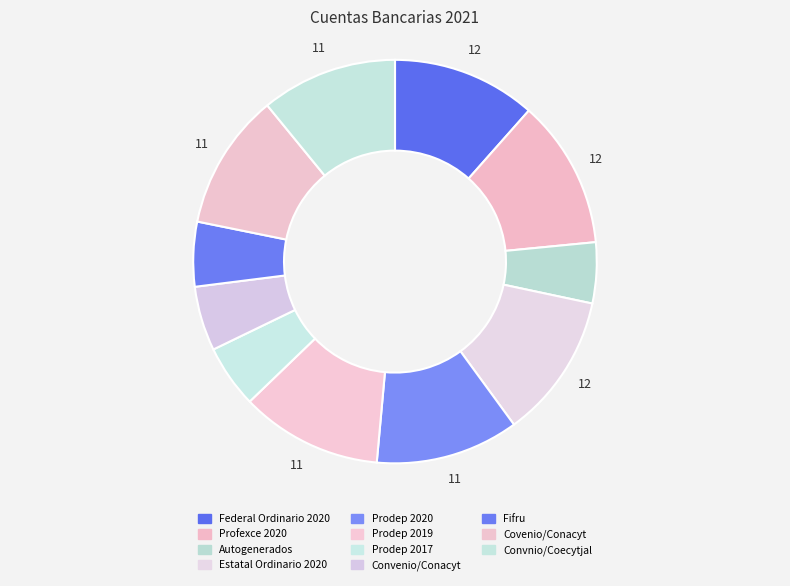

What percentage is NOT represented by Profexce 2020?

88.1%